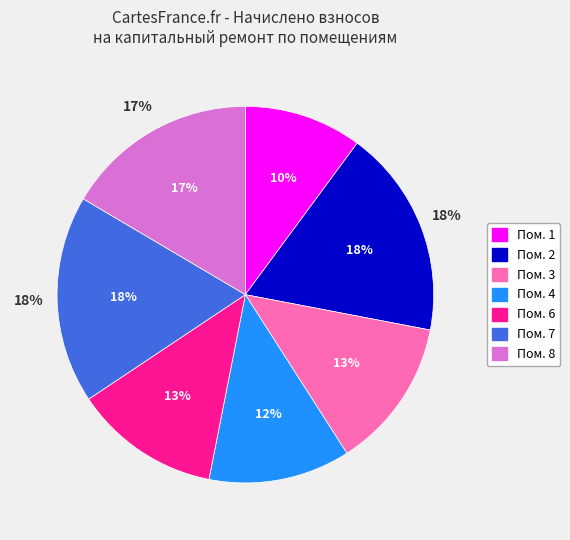

Does 2 represent more than half of the total?

No